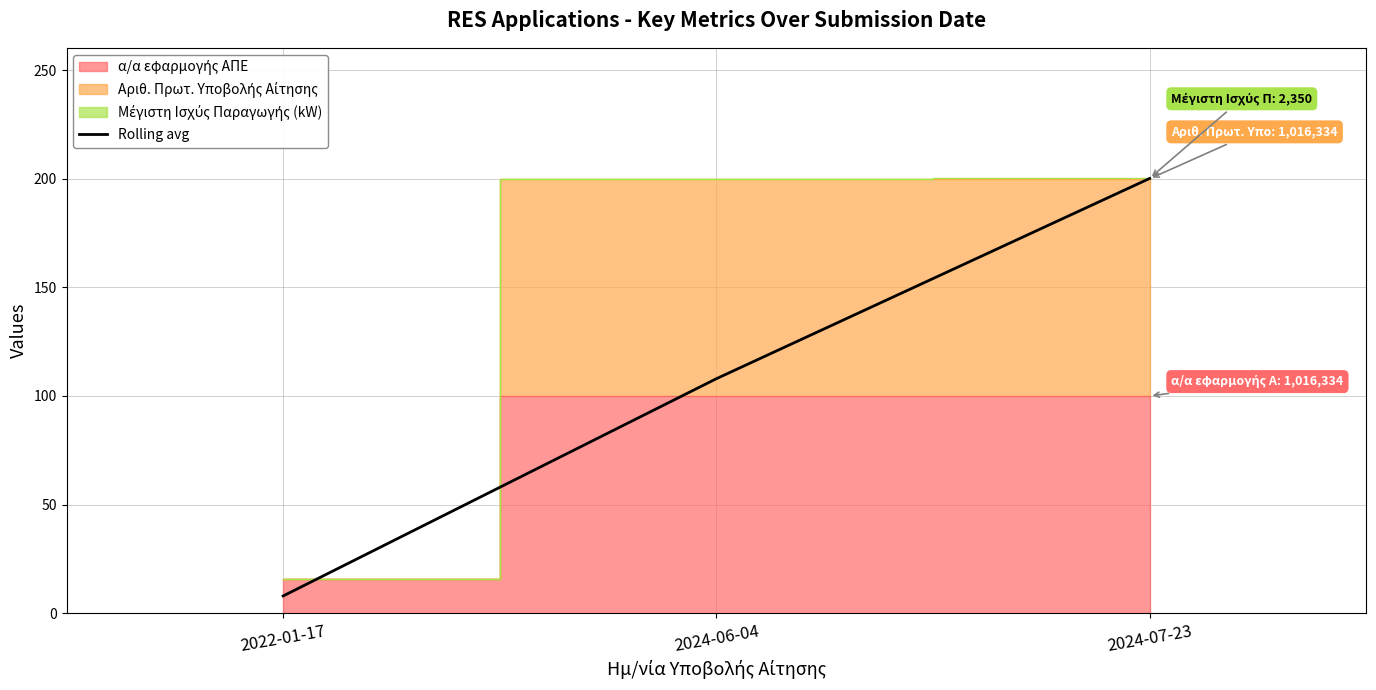

Does the chart display data point markers on the line(s)?

No